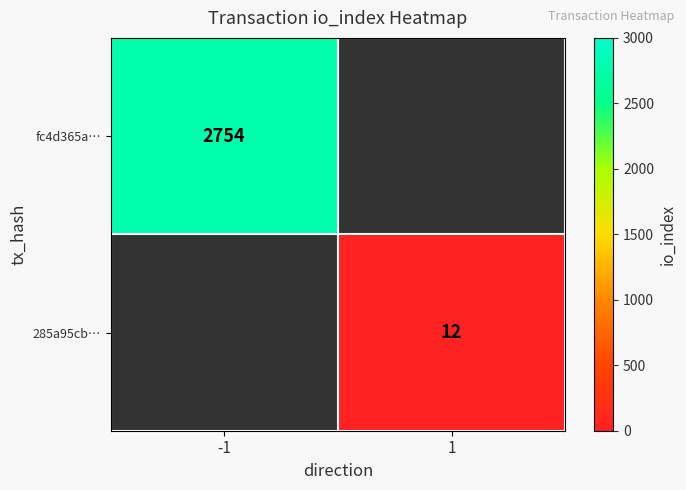

Is the value of 285a95cb… at 1 greater than the value of fc4d365a… at -1?

No